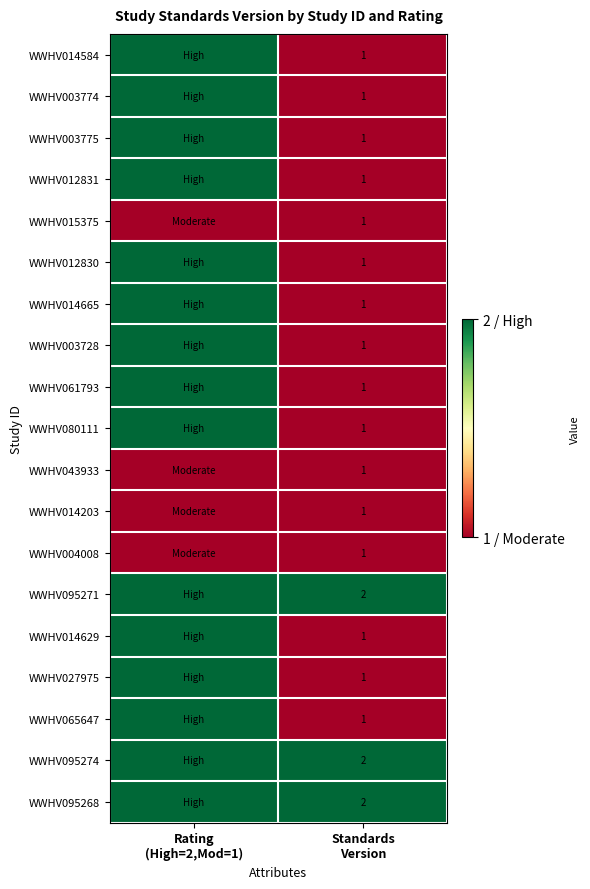

What is the difference between the maximum and minimum values in the WWHV012830 series?

1